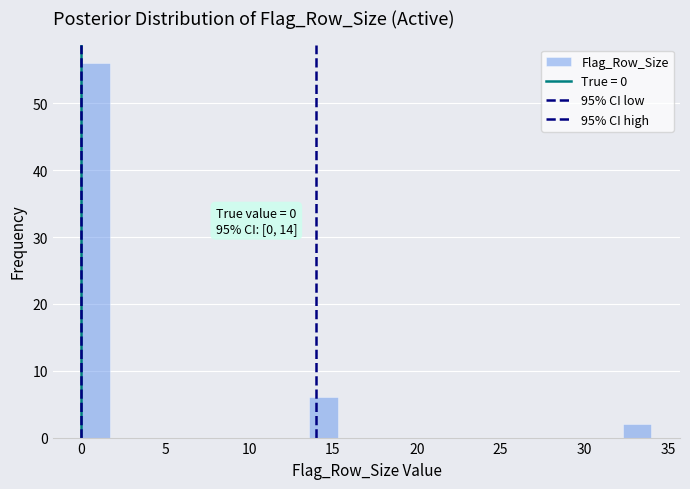

Read against the x-axis, roughly where is the centre of the tallest bar?

1.0